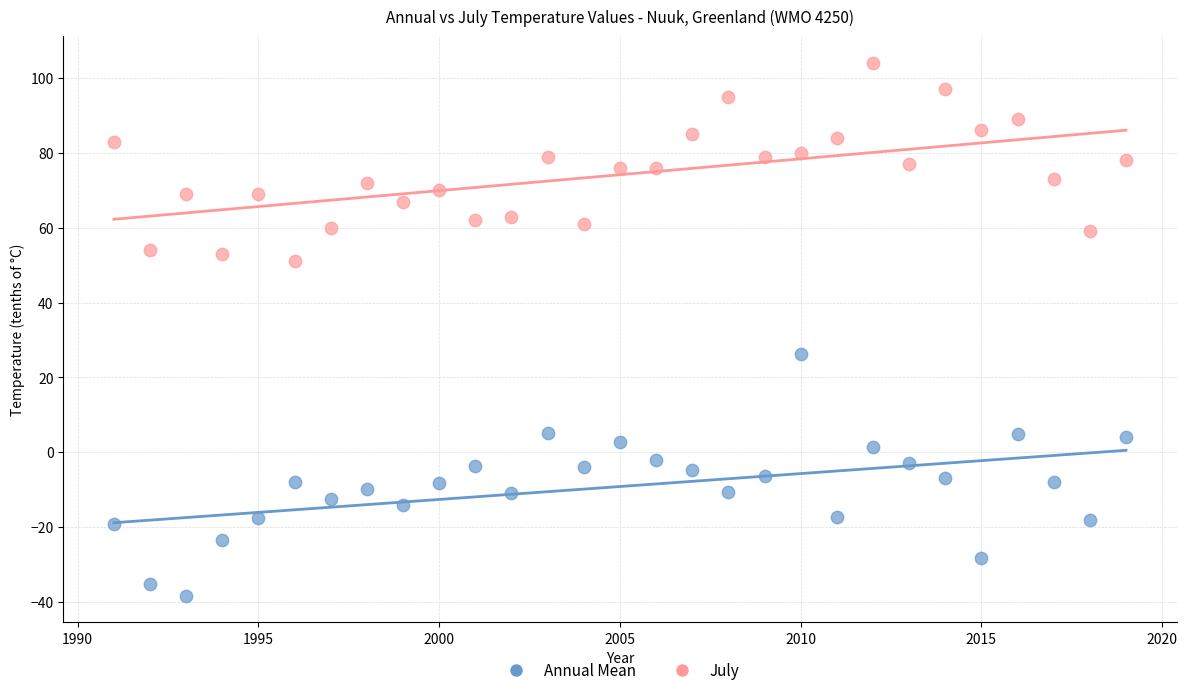

What is the X range (max minus min) for the scatter plot?

28.0